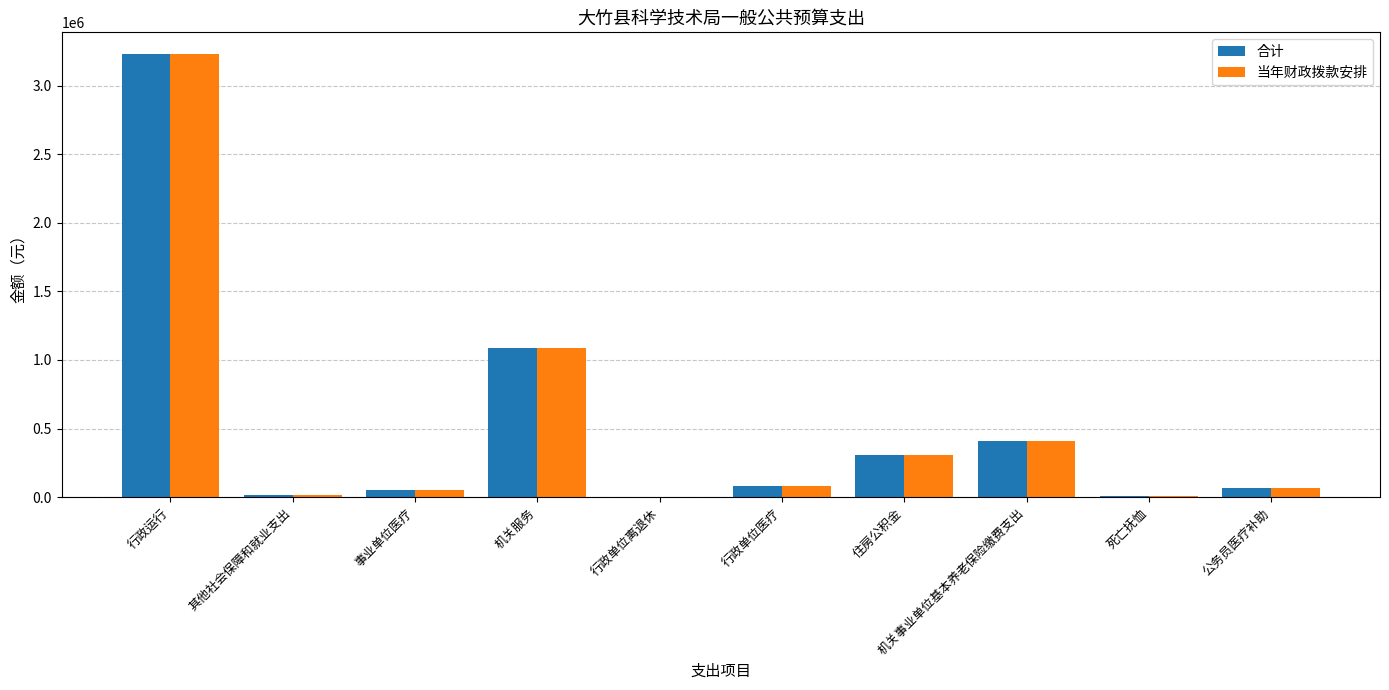

What is the average value of the 合计 series?

525023.2